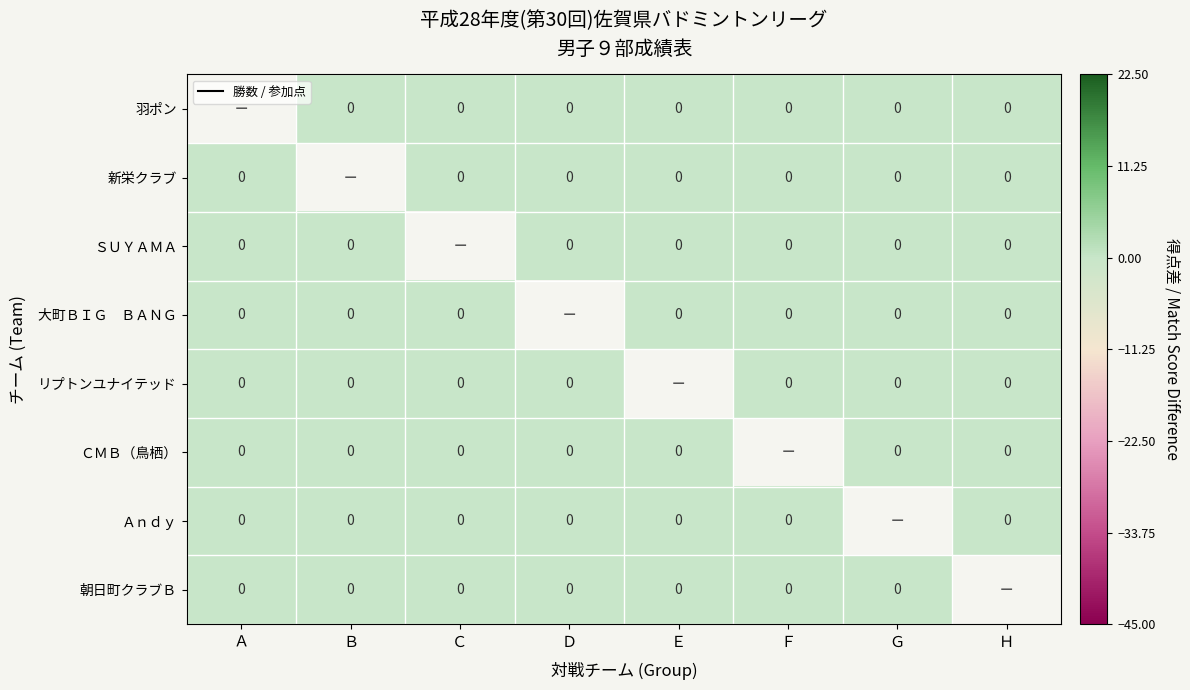

Which has a higher value, Ｆ or Ｇ?

Ｆ